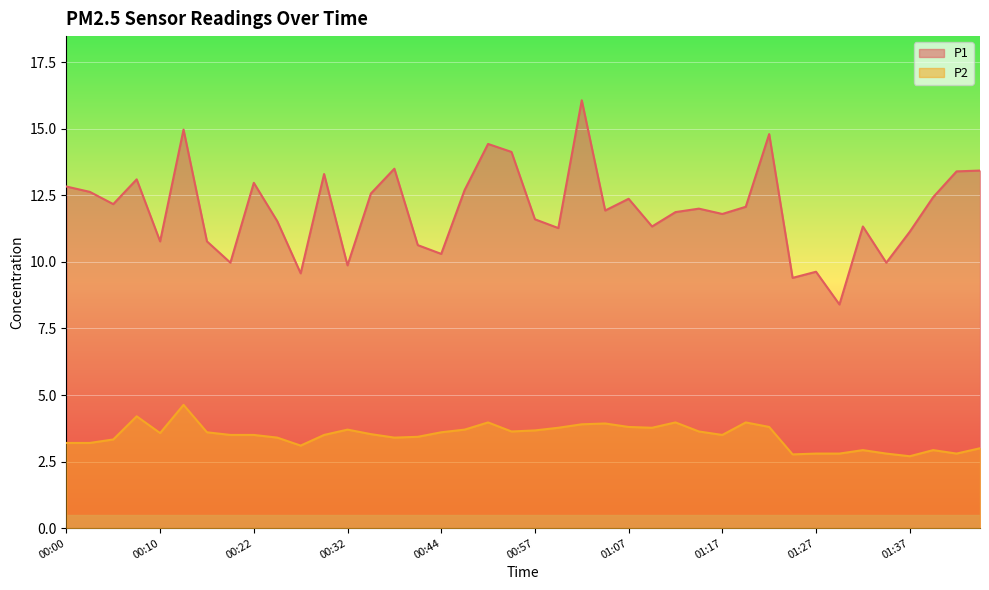

List the labels in order of P2 value, smallest first.

01:37, 01:25, 01:27, 01:30, 01:35, 01:45, 01:32, 01:42, 01:48, 00:27, 00:00, 00:02, 00:05, 00:24, 00:39, 00:42, 00:19, 00:22, 00:29, 01:17, 00:34, 00:10, 00:14, 00:44, 00:55, 01:14, 00:57, 00:32, 00:47, 01:00, 01:09, 01:07, 01:22, 01:02, 01:04, 00:50, 01:12, 01:20, 00:07, 00:12